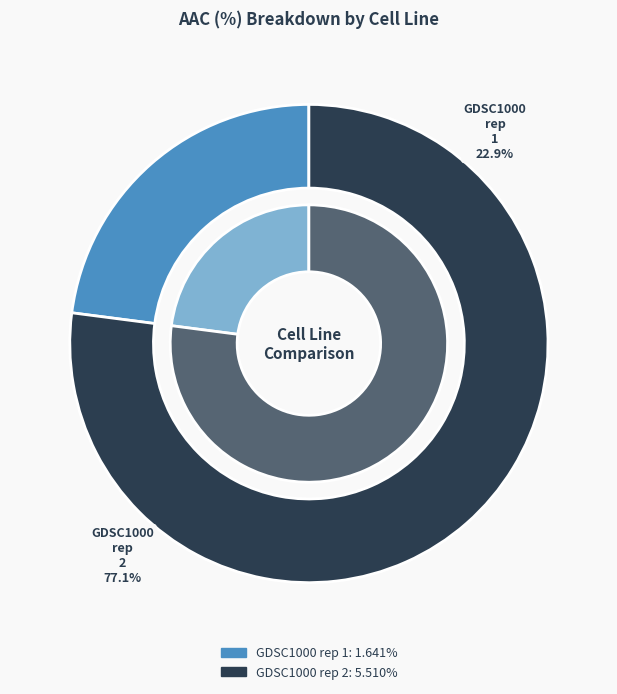

Rank the categories by value from lowest to highest.

GDSC1000 rep 1, GDSC1000 rep 2